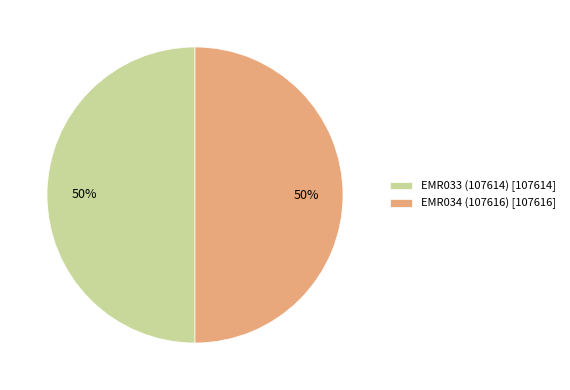

Is it true that EMR034 (107616) is 42% of the pie?

False